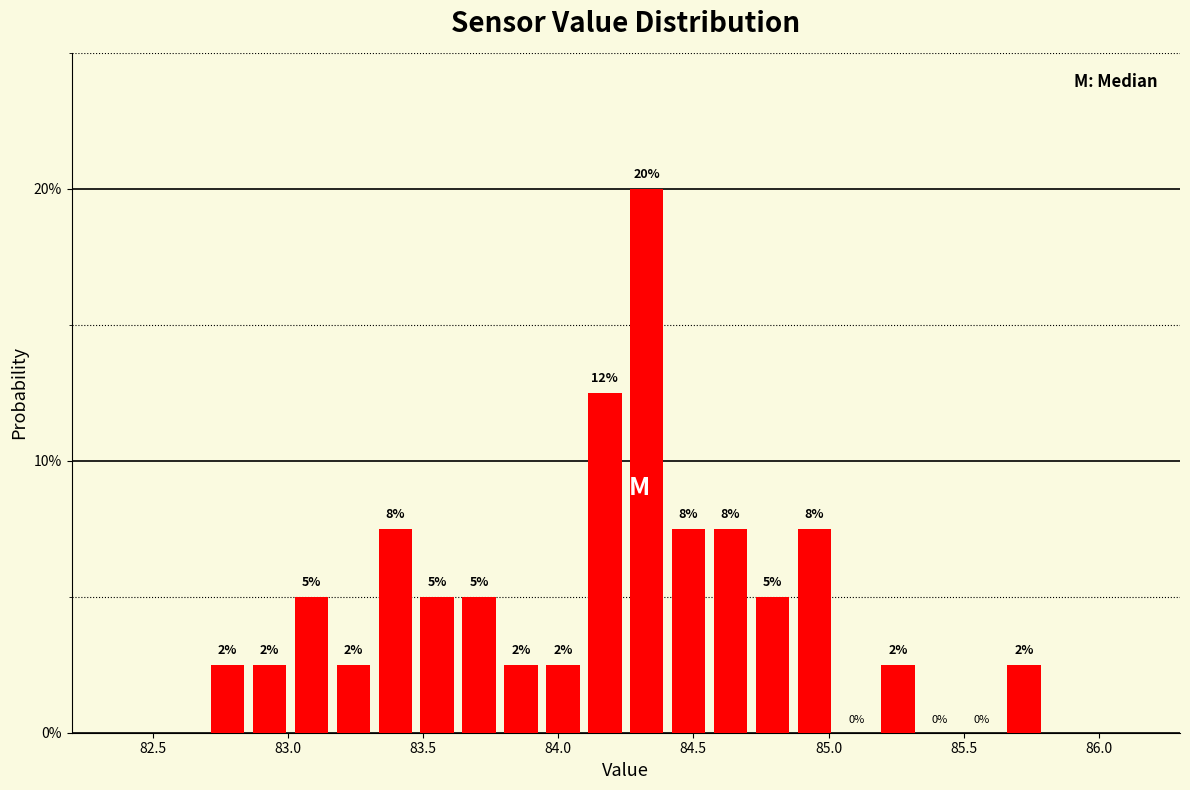

Around what value on the x-axis is the tallest bar? Give the approximate position of its centre, as read against the axis.

84.35